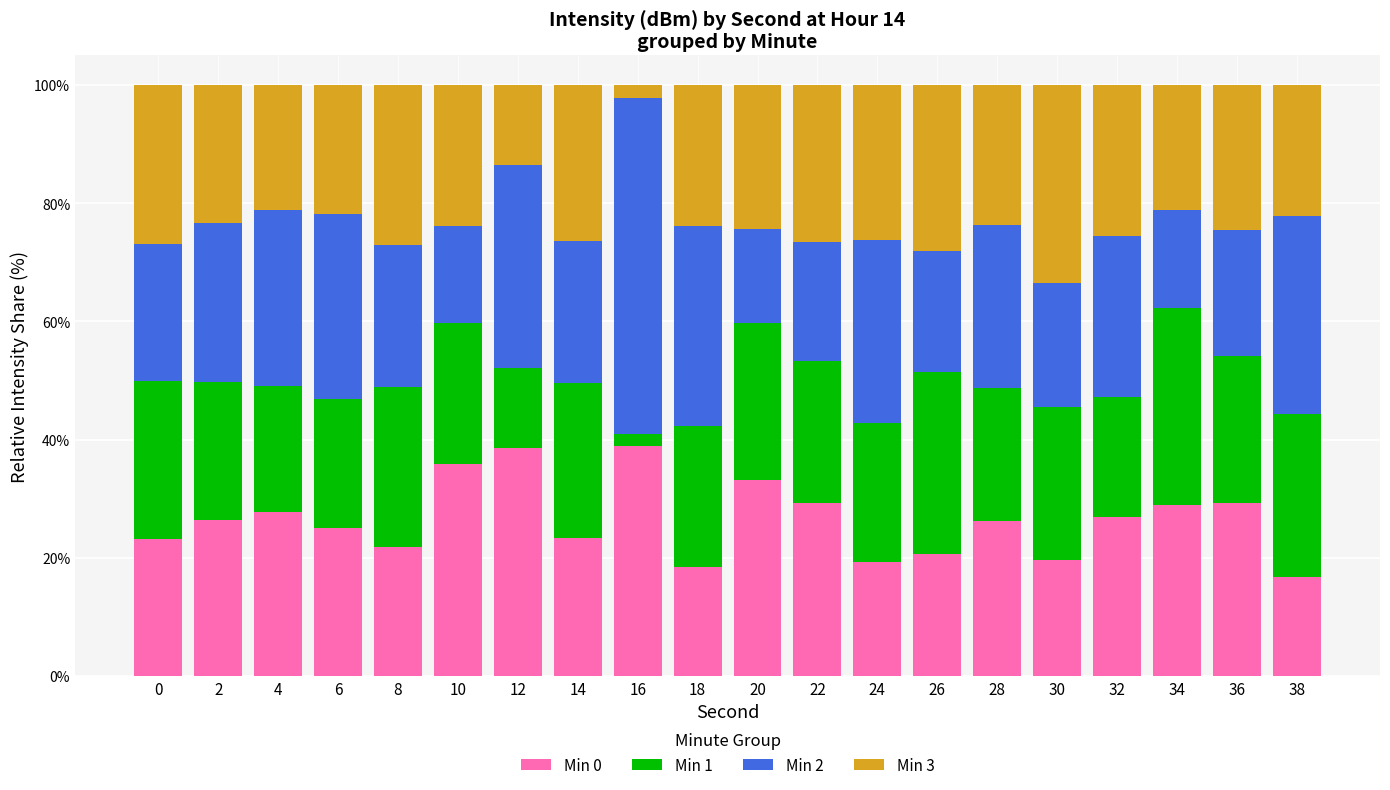

What is the difference between the Min 0 values at 22 and 20?

3.9